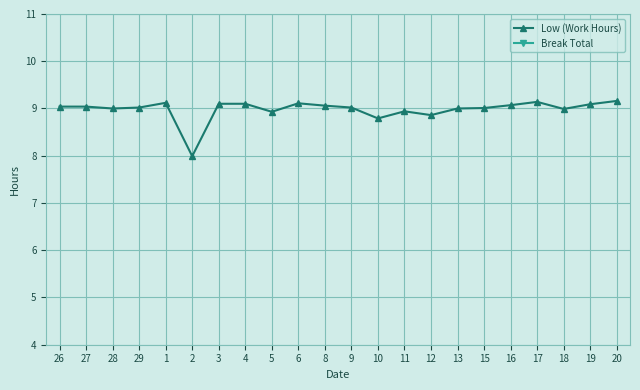

True or false: Break Total has more than 0 interior local peaks.

False